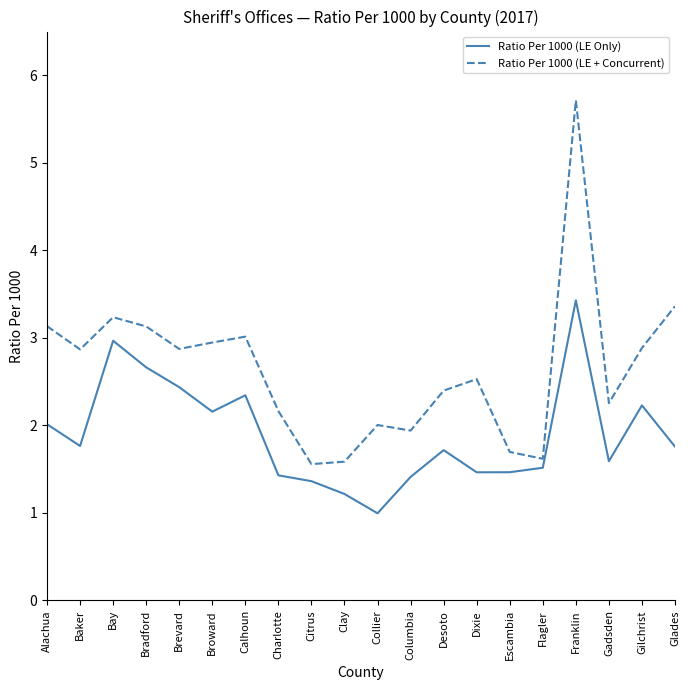

What is the difference between the maximum and minimum values in the Ratio Per 1000 (LE Only) series?

2.4